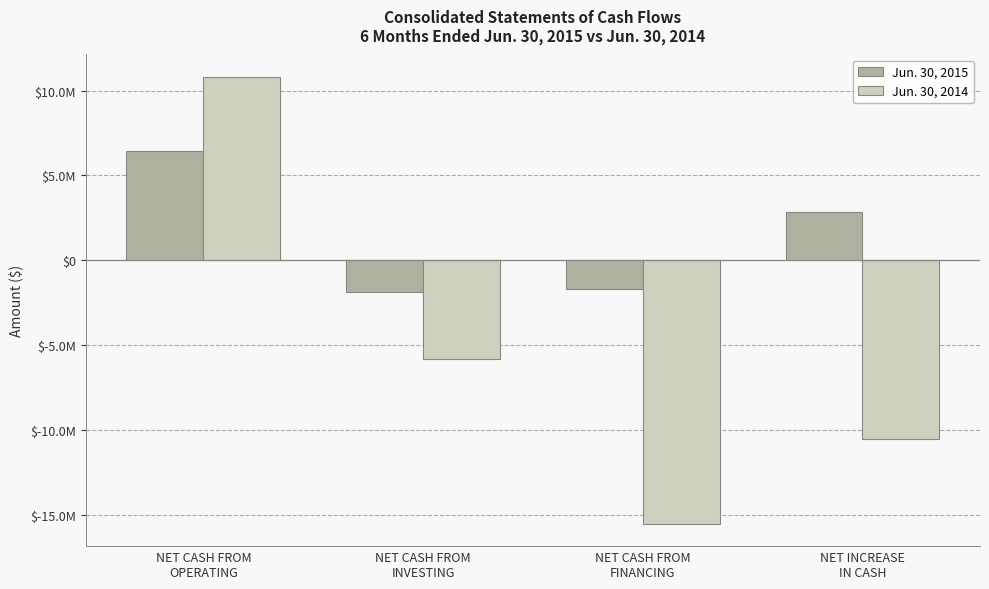

Is the value of Jun. 30, 2015 at NET CASH FROM
OPERATING greater than the value of Jun. 30, 2014 at NET INCREASE
IN CASH?

Yes